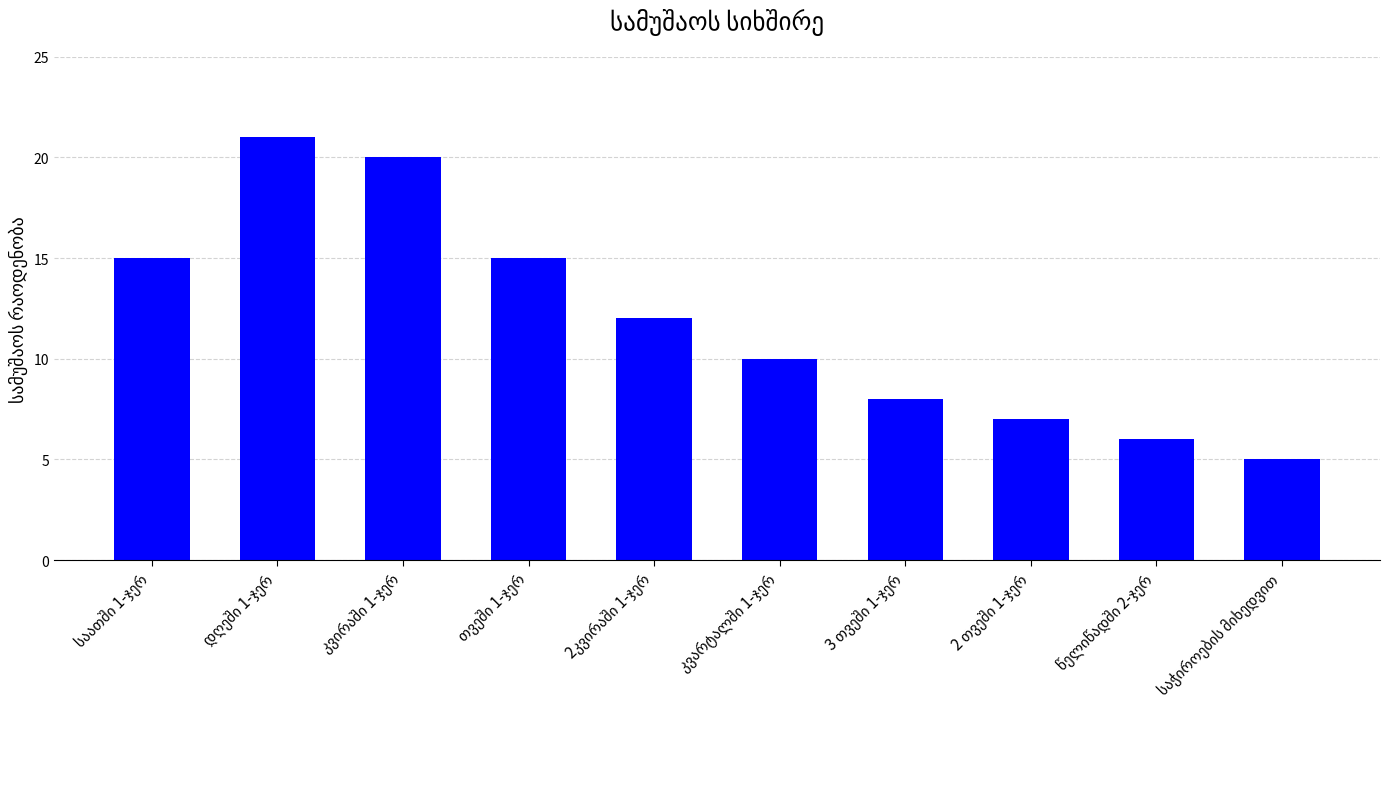

What is the value of the 4th bar from the left?

15